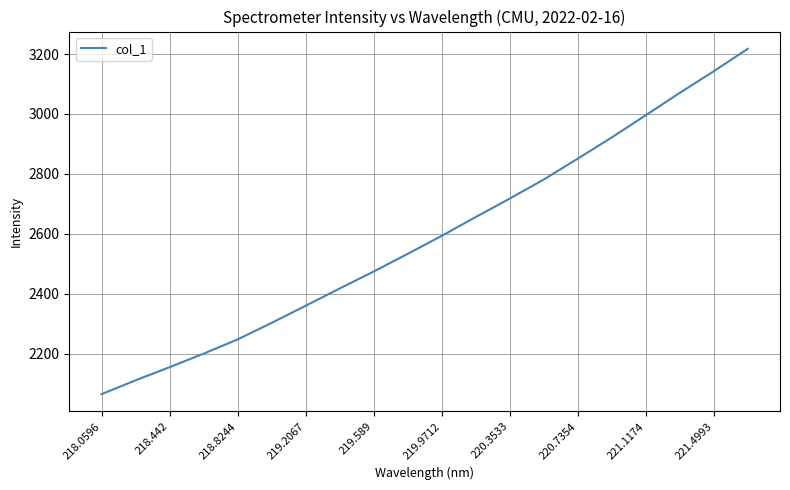

What is the minimum value shown in the chart?

2065.1